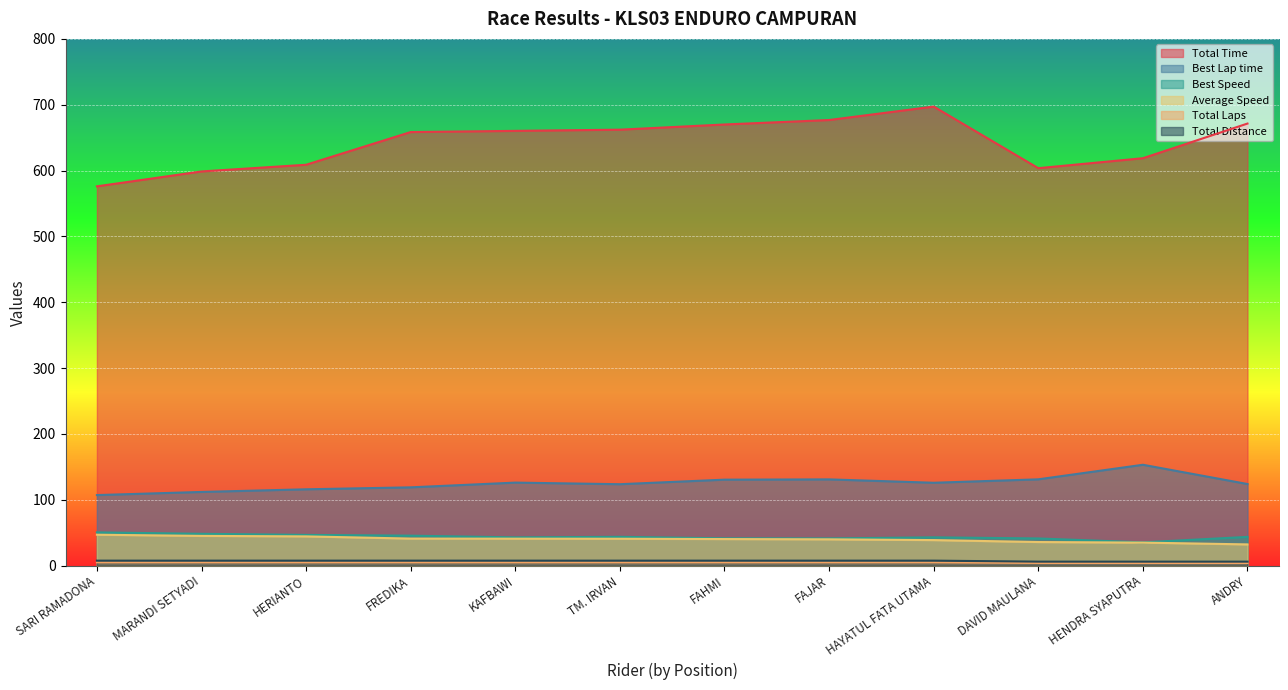

Rank the series by their maximum value, from highest to lowest.

Total Time, Best Lap time, Best Speed, Average Speed, Total Distance, Total Laps